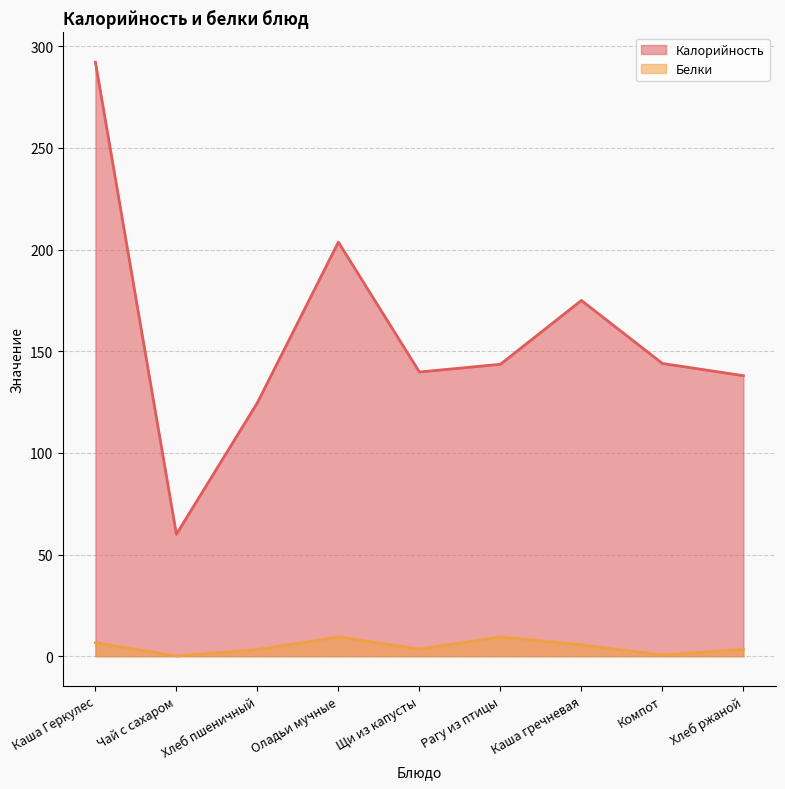

List the series in order of their peak value, highest first.

Калорийность, Белки